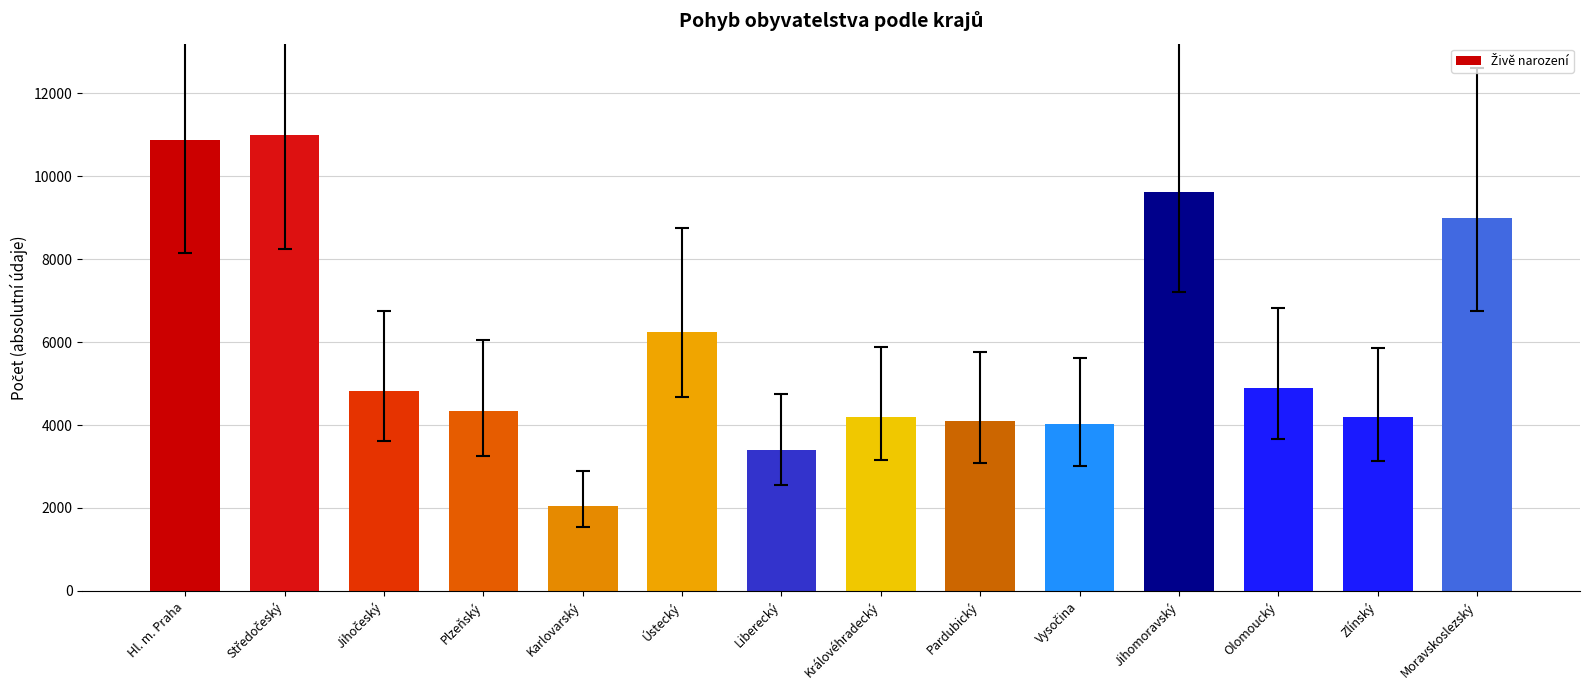

Where is the data nearest to the value 6530?

Ústecký